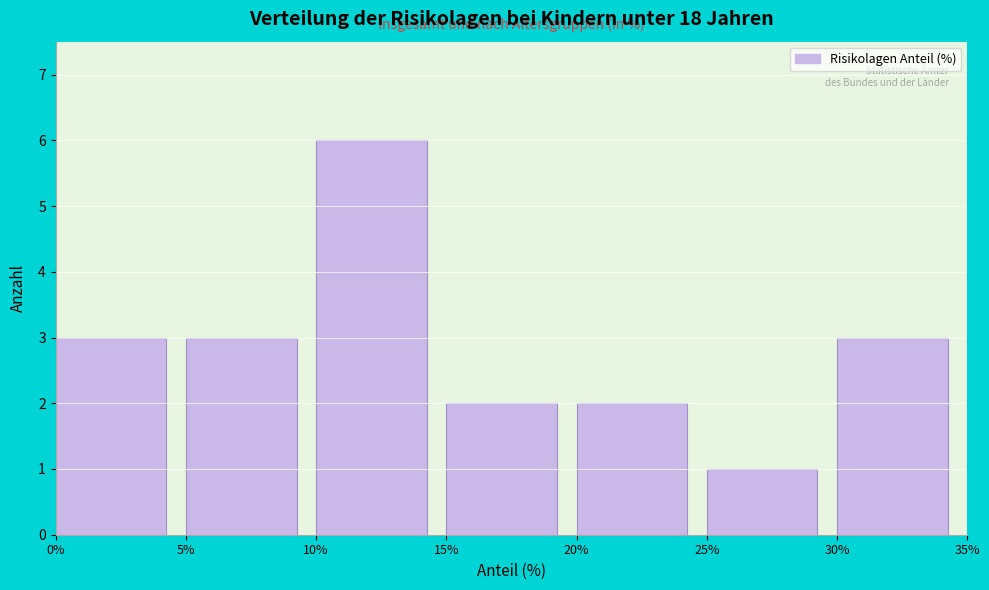

Reading left to right, transcribe this chart: for each bar, give the range it covers on the x-axis and its height. The values are not printed on the chart, so give them approximately, as read against the axis.

0% to 5%: 3
5% to 10%: 3
10% to 15%: 6
15% to 20%: 2
20% to 25%: 2
25% to 30%: 1
30% to 35%: 3